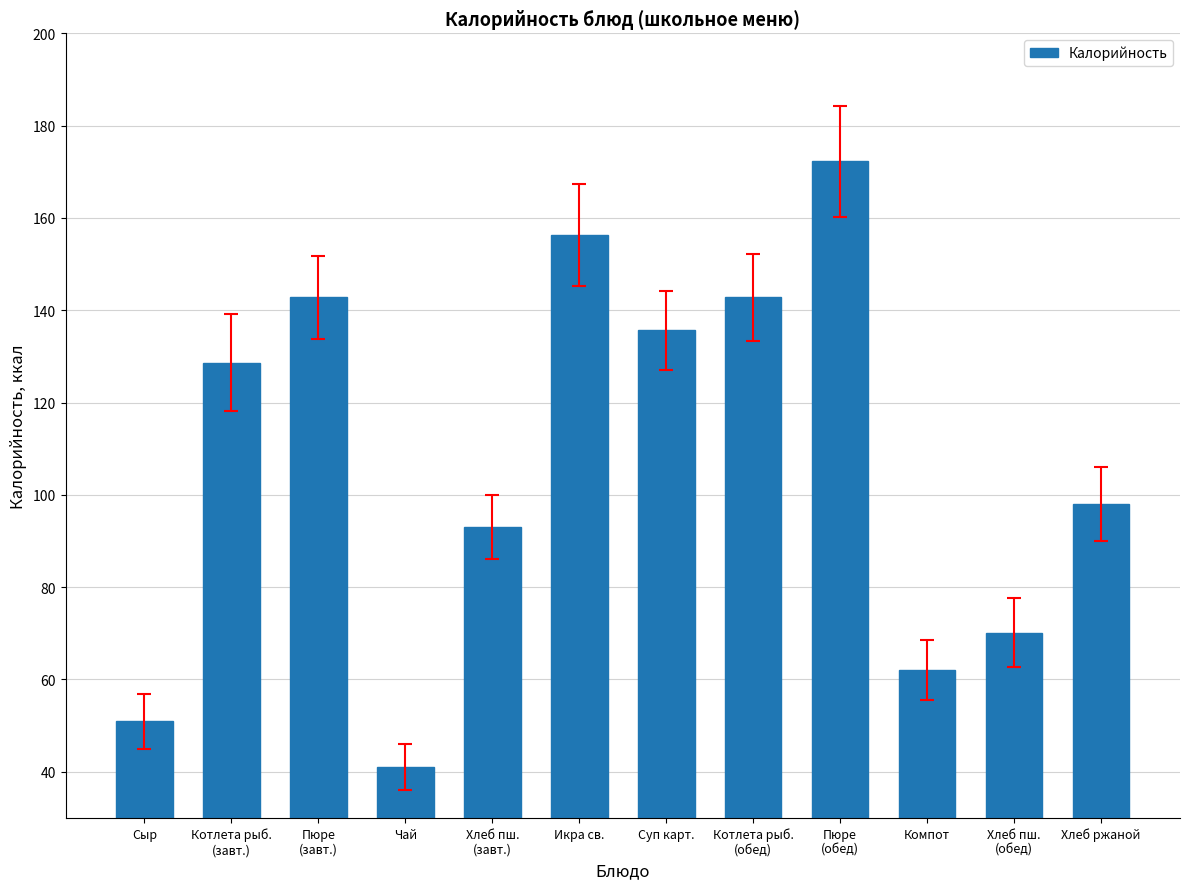

Reading right to left, what are all the values shown in this chart?

97.9	70.1	62.1	172.3	142.8	135.6	156.3	93.0	40.9	142.8	128.6	50.9